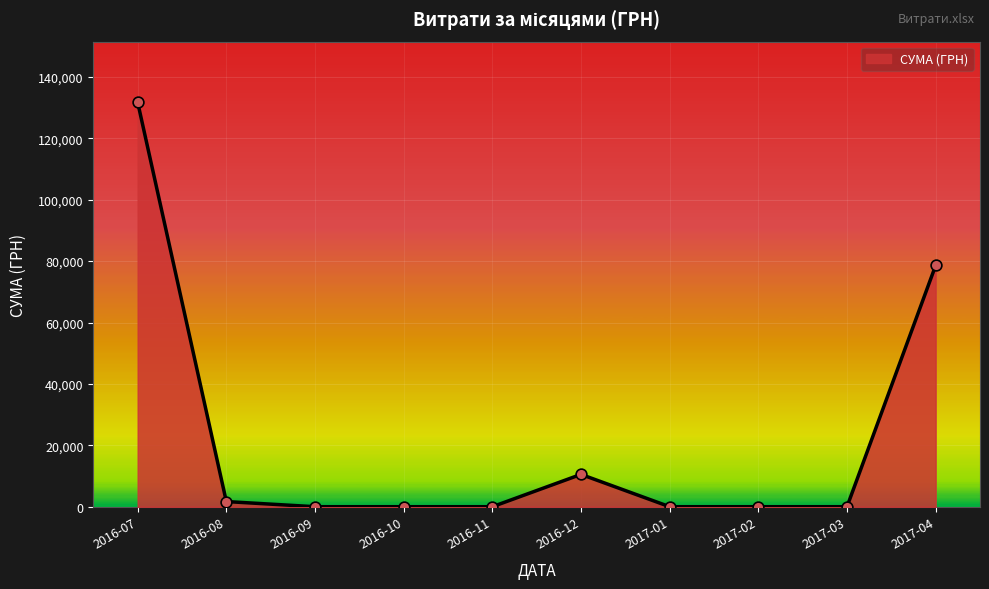

What is the change in value from 2016-11 to 2017-04?

+78600.0